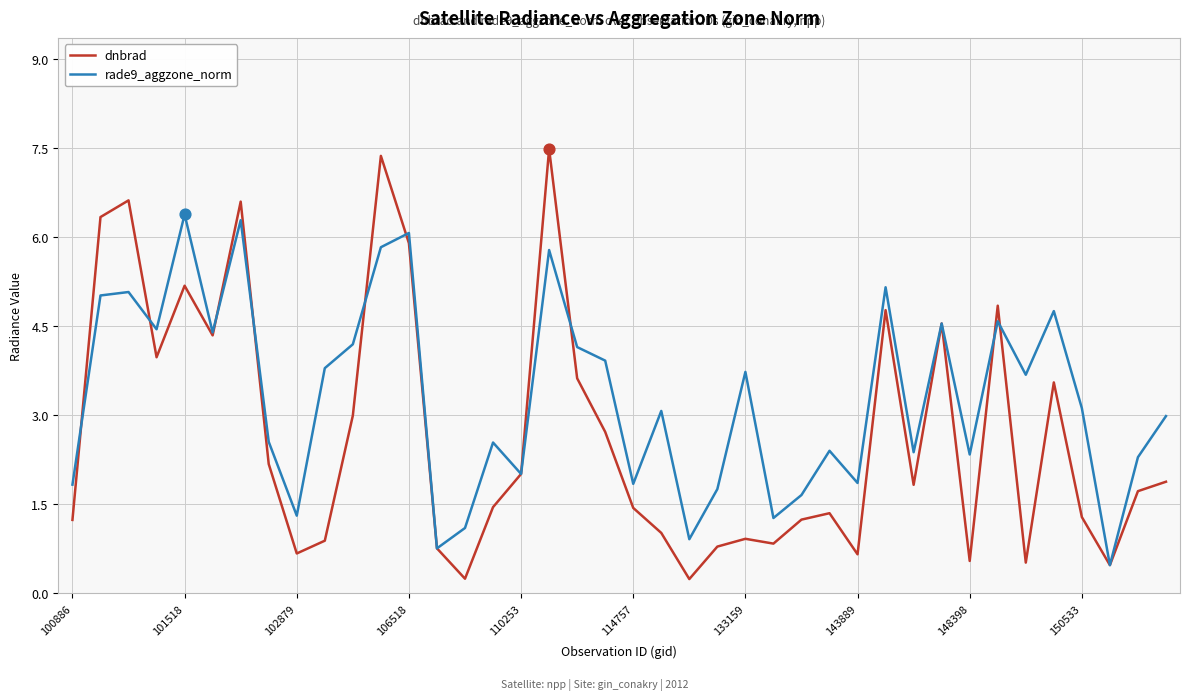

Which series has the largest total across all categories?

rade9_aggzone_norm